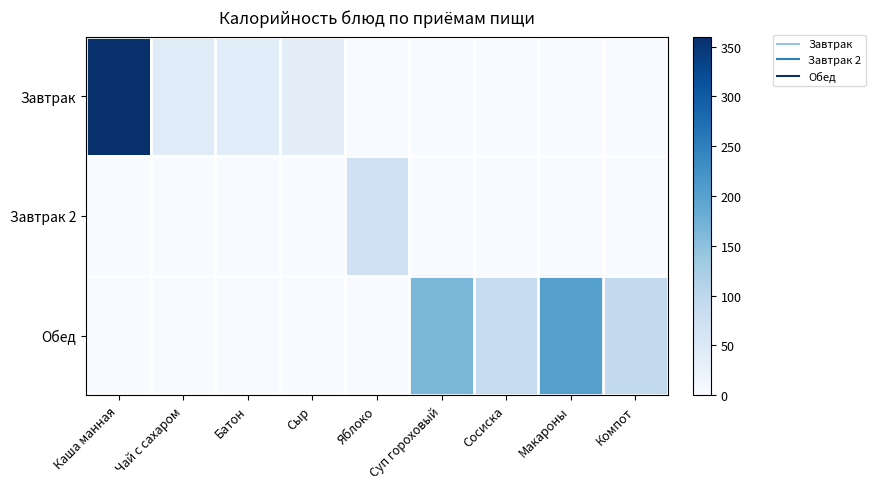

Reading right to left, what are all the values shown in this chart?

Завтрак: Компот=0	Макароны=0	Сосиска=0	Суп гороховый=0	Яблоко=0	Сыр=35	Батон=39	Чай с сахаром=43	Каша манная=360
Завтрак 2: Компот=0	Макароны=0	Сосиска=0	Суп гороховый=0	Яблоко=72	Сыр=0	Батон=0	Чай с сахаром=0	Каша манная=0
Обед: Компот=94	Макароны=203	Сосиска=89	Суп гороховый=165	Яблоко=0	Сыр=0	Батон=0	Чай с сахаром=0	Каша манная=0